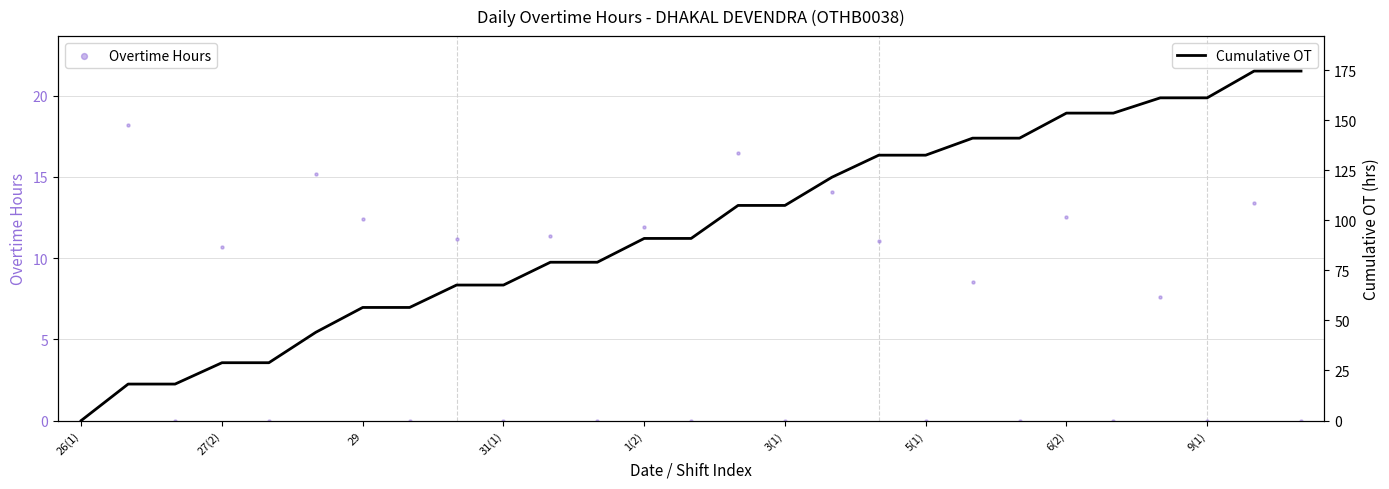

Is the value of Cumulative OT at 18 greater than the value of Overtime Hours at 6(2)?

Yes